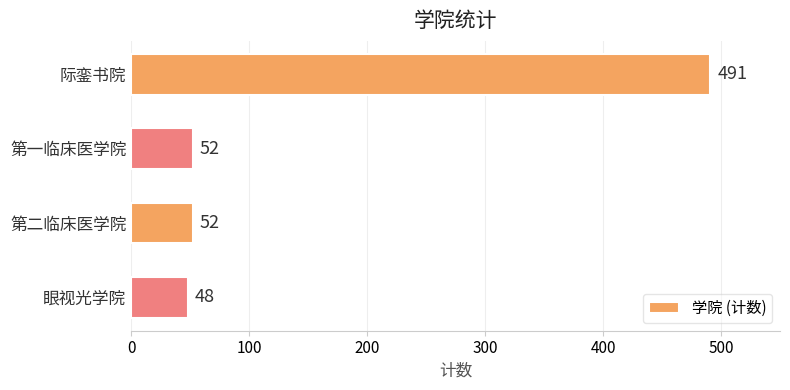

The chart shows a value of 52 at 第二临床医学院. True or false?

True